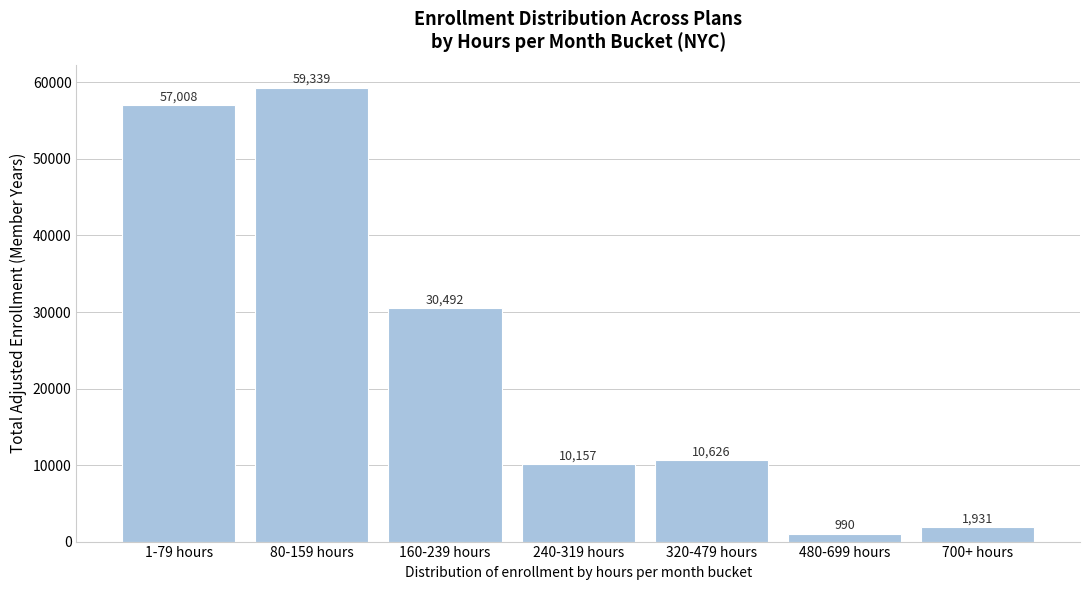

What is the label of the 5th bar from the right?

160-239 hours